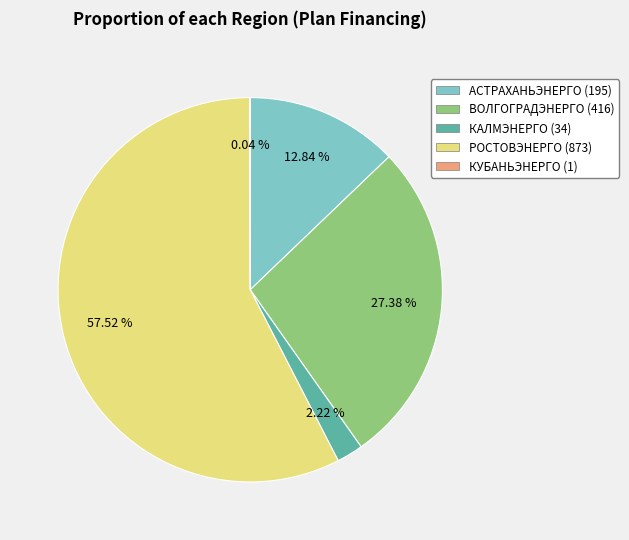

To the nearest percent, what percentage of the pie is КАЛМЭНЕРГО?

2%